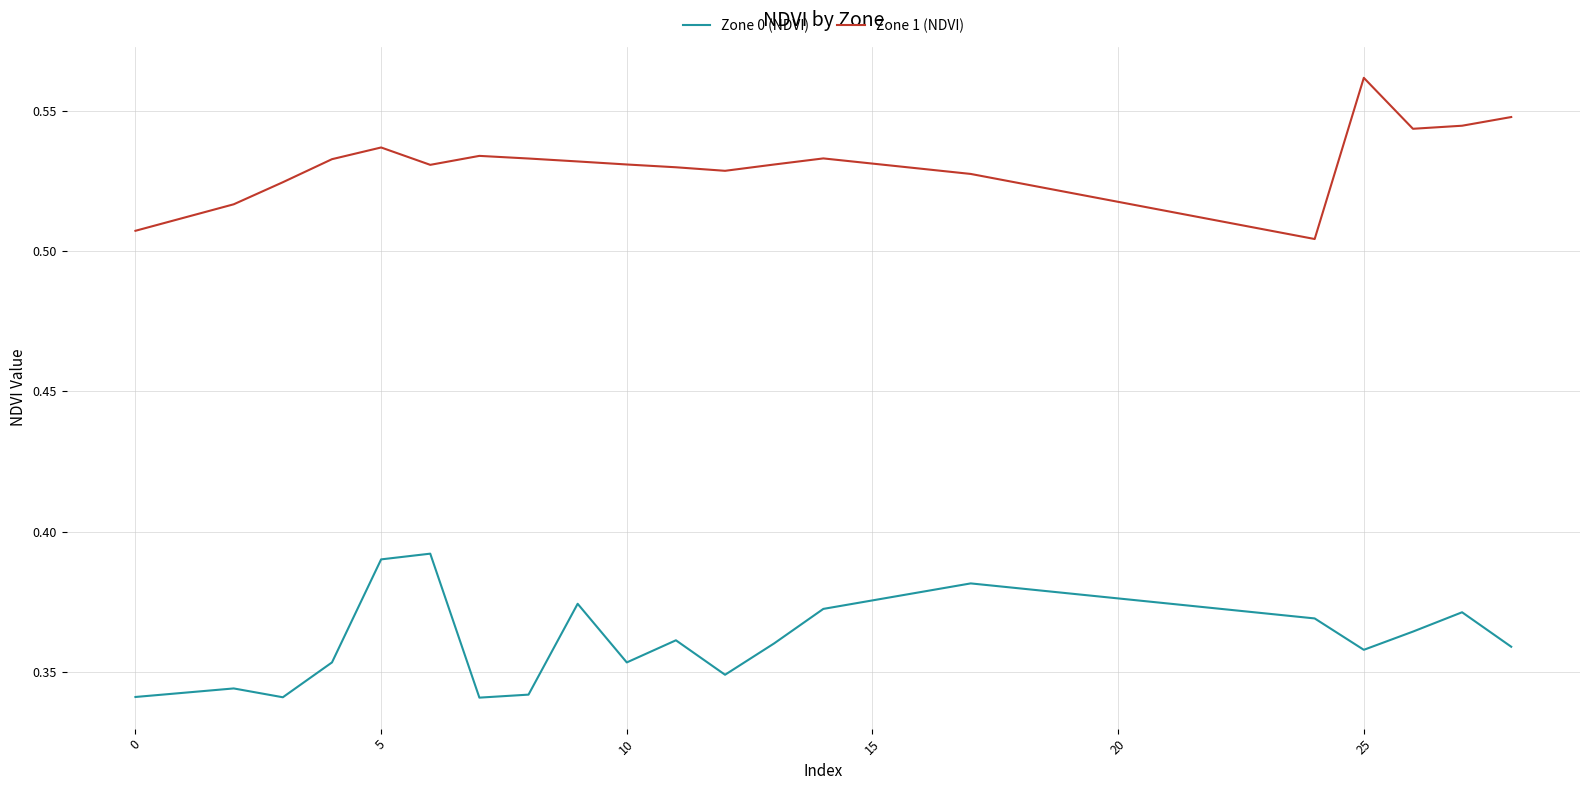

What is the sum of all Zone 0 (NDVI) values?

7.2